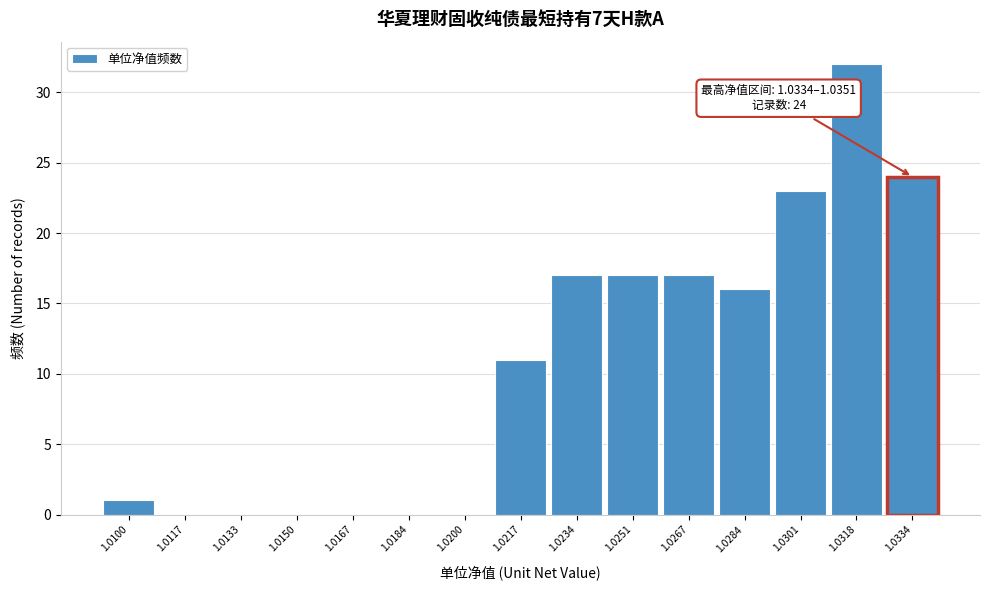

Reading left to right, list all the values displayed in this chart.

1.0100=1	1.0117=0	1.0133=0	1.0150=0	1.0167=0	1.0184=0	1.0200=0	1.0217=11	1.0234=17	1.0251=17	1.0267=17	1.0284=16	1.0301=23	1.0318=32	1.0334=24